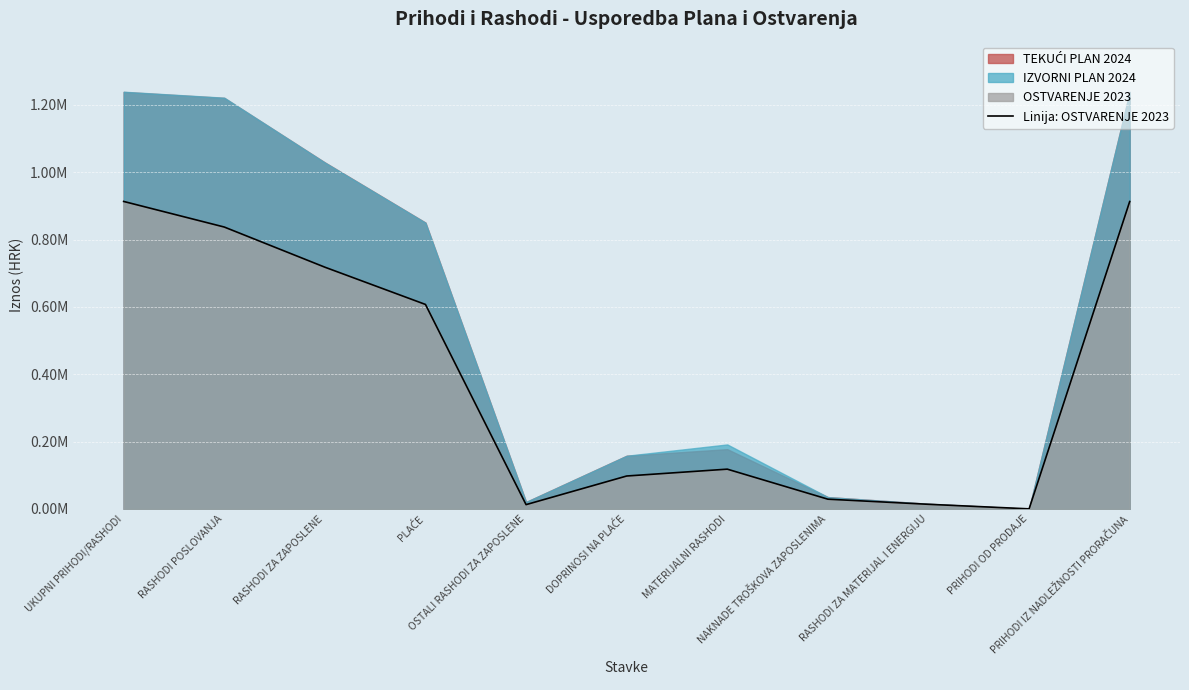

What is the difference between the maximum and second lowest values?

900497.2